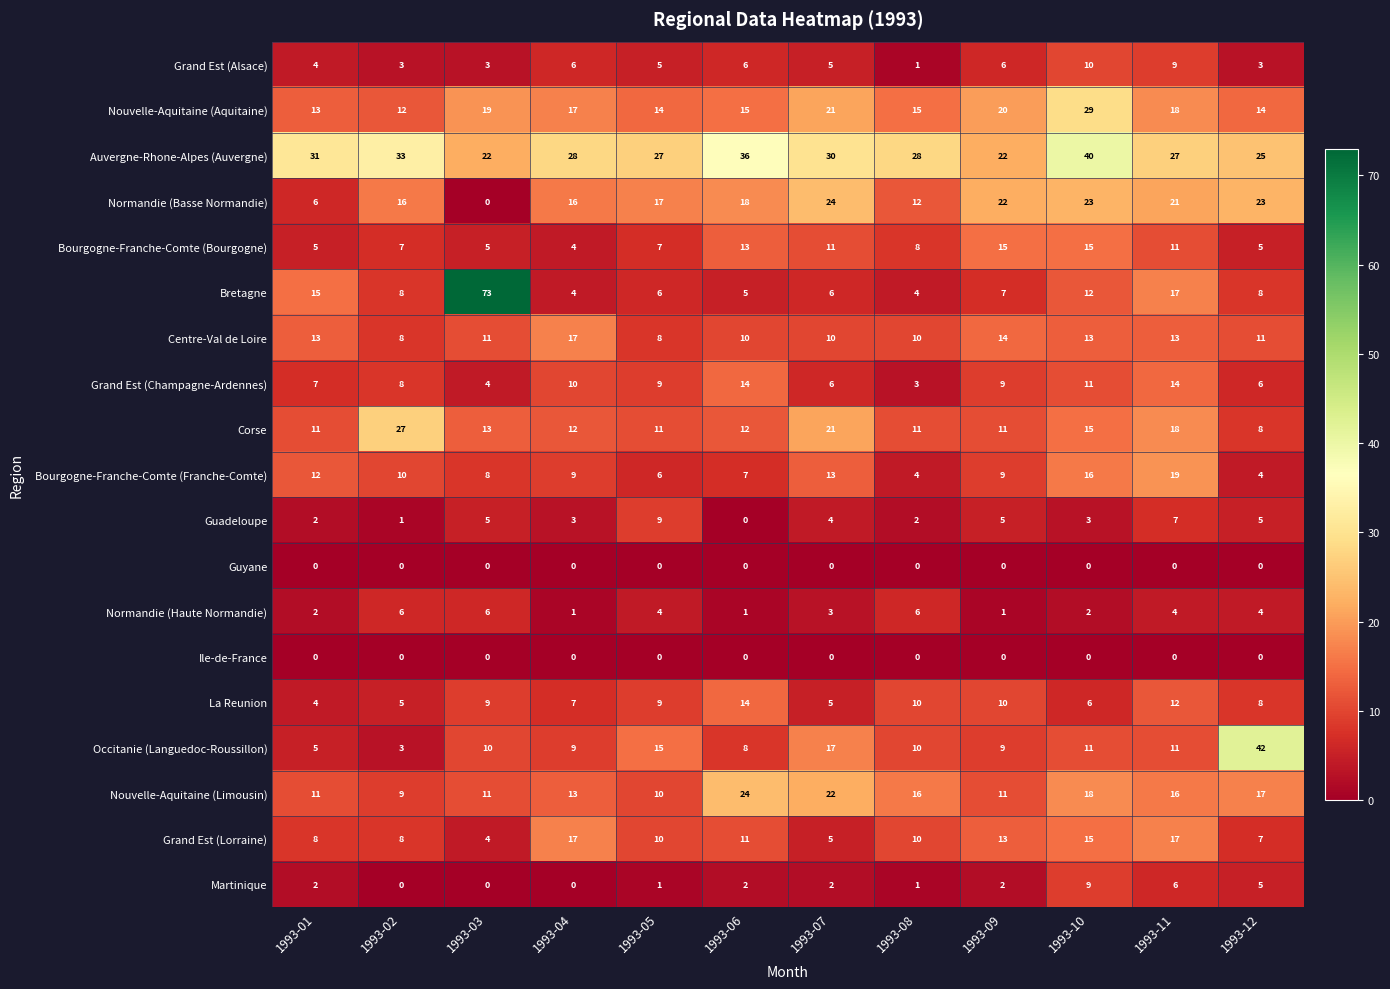

The Bretagne series shows 25 at 1993-01. True or false?

False